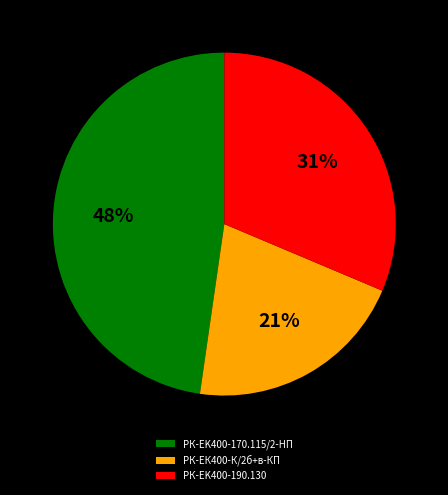

What is the largest slice in the pie chart?

РК-EK400-170.115/2-HП